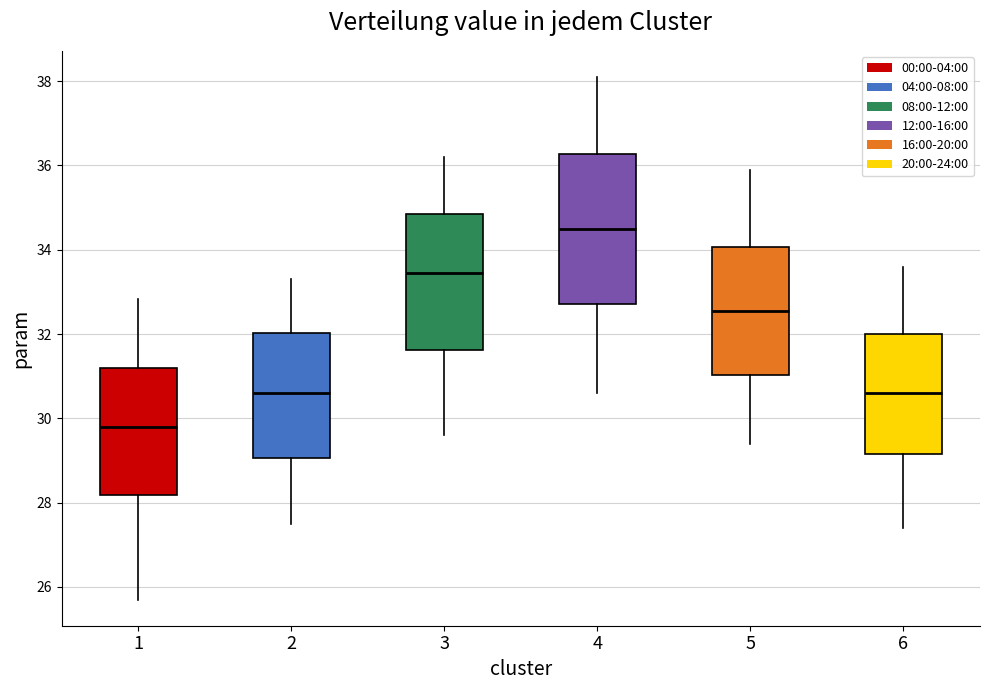

Where does the upper whisker of the box at x = 1 end on the y-axis? The values are not printed on the chart, so give them approximately, as read against the axis.

32.8